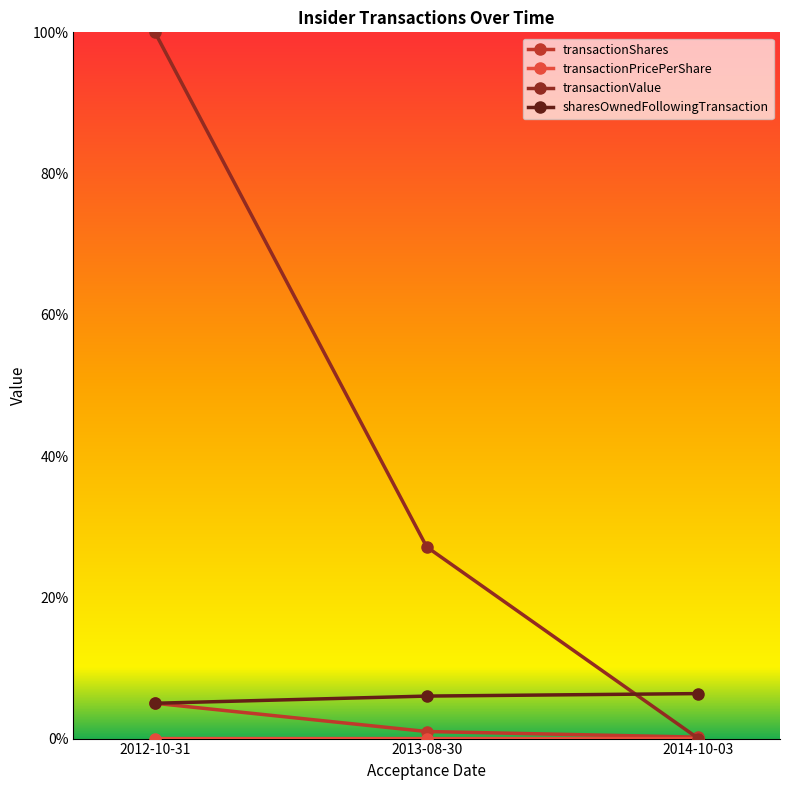

Reading right to left, list all the values displayed in this chart.

transactionShares: 0.0	0.0	0.1
transactionPricePerShare: 0.0	0.0	0.0
transactionValue: 0.0	0.3	1.0
sharesOwnedFollowingTransaction: 0.1	0.1	0.1